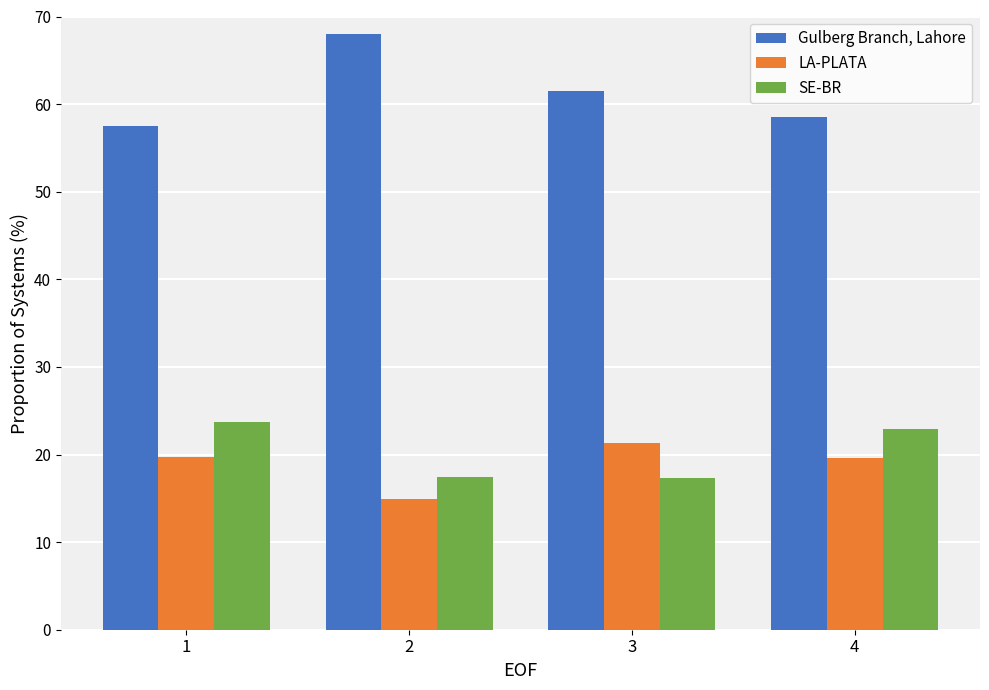

How many categories are shown in the chart?

4